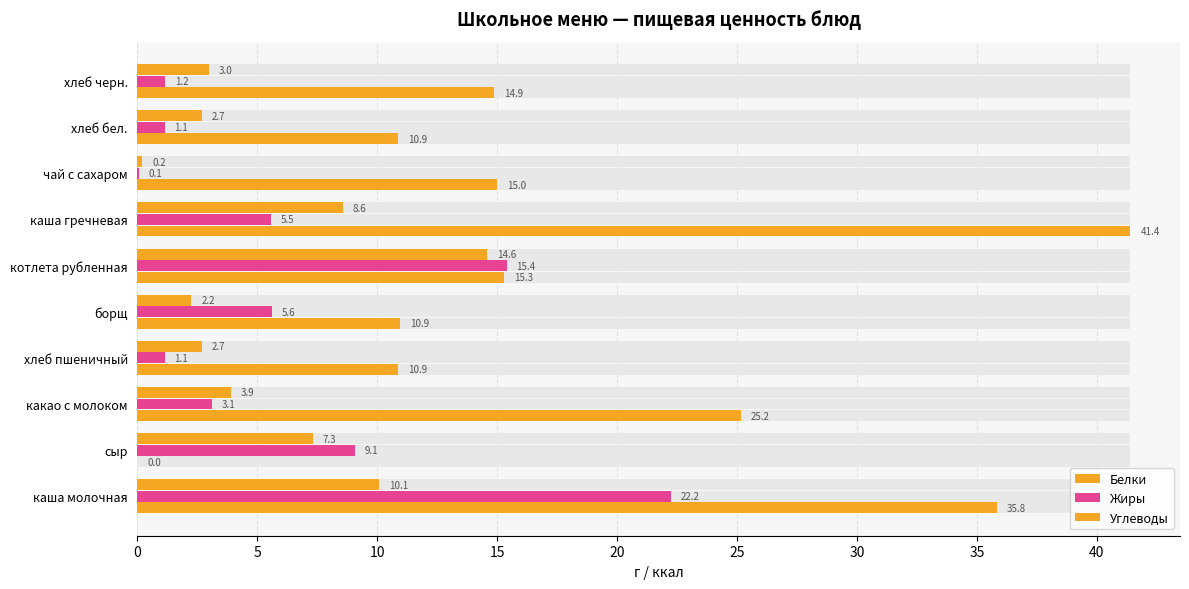

What is the difference between the Белки values at котлета рубленная and каша молочная?

4.5